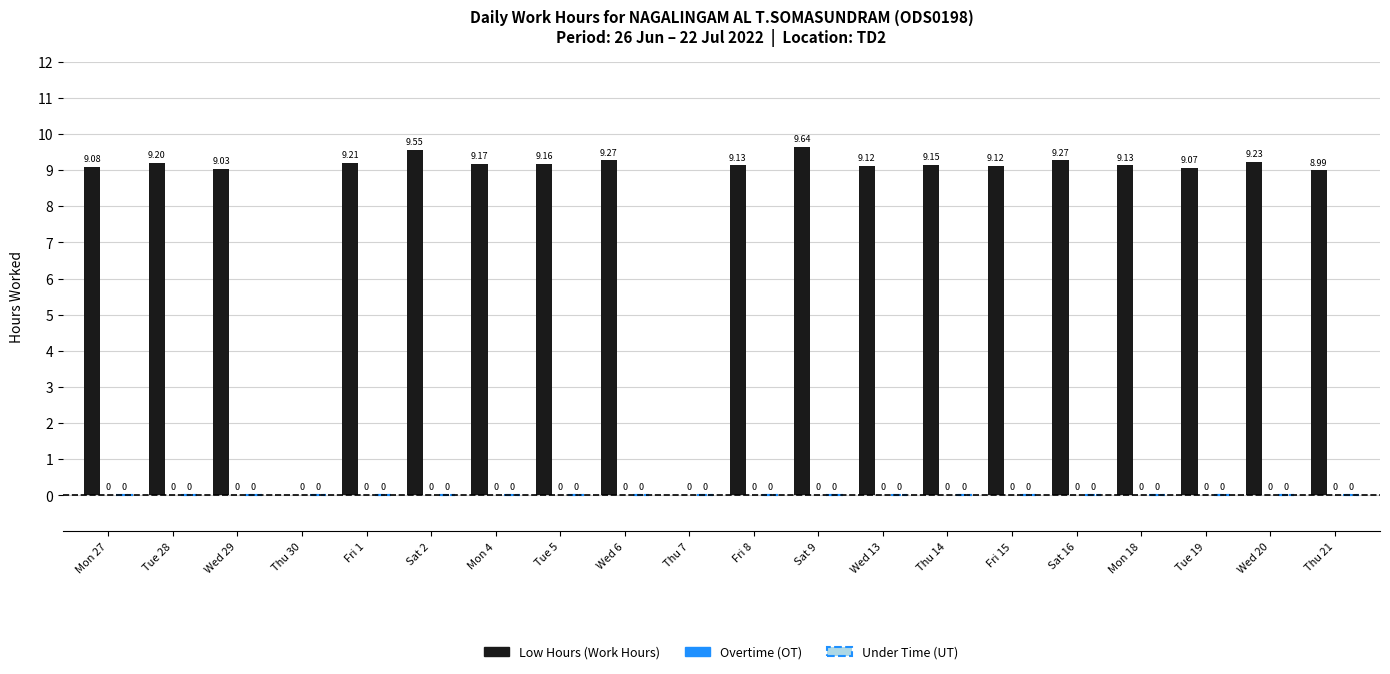

Which has a higher value, Wed 29 or Thu 30?

Wed 29